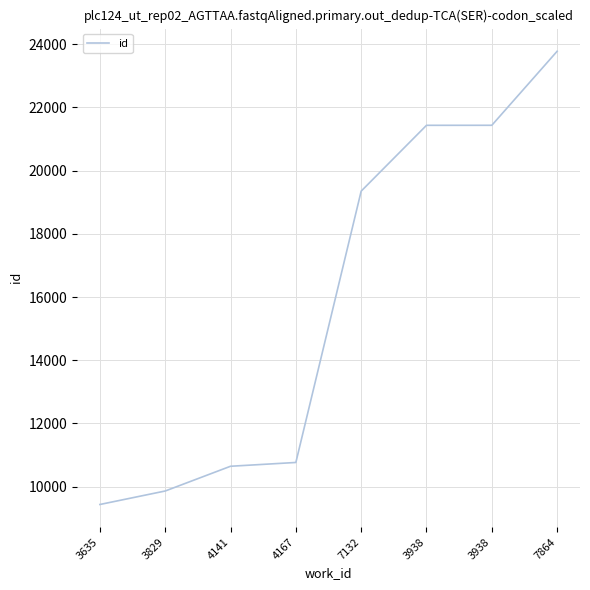

What is the change in value from 3635 to 3829?

+427